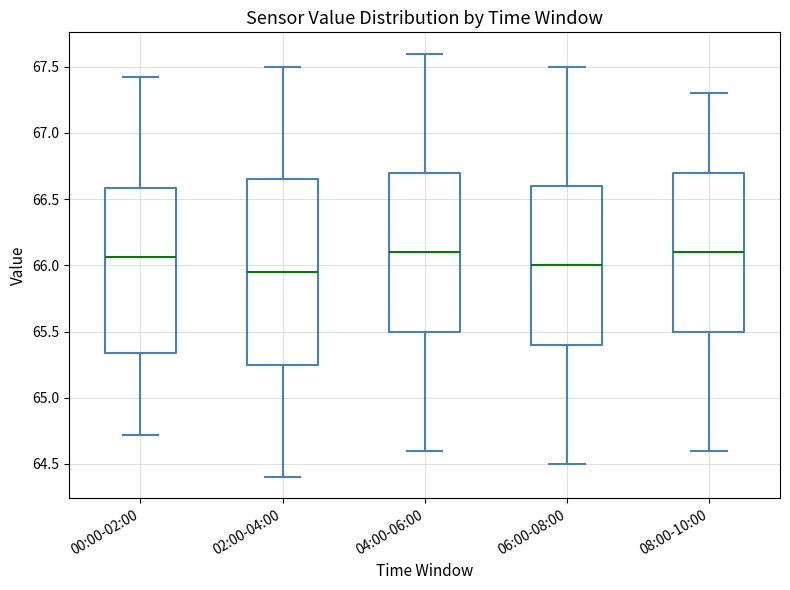

Where is the lower edge of the box for 02:00-04:00 on the y-axis? The values are not printed on the chart, so give them approximately, as read against the axis.

65.25